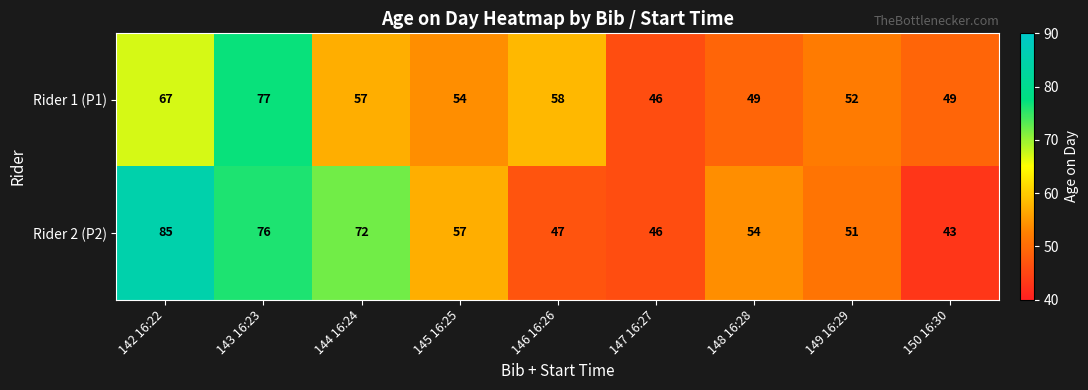

Rank the series at 148 16:28 from highest to lowest value.

Rider 2 (P2), Rider 1 (P1)